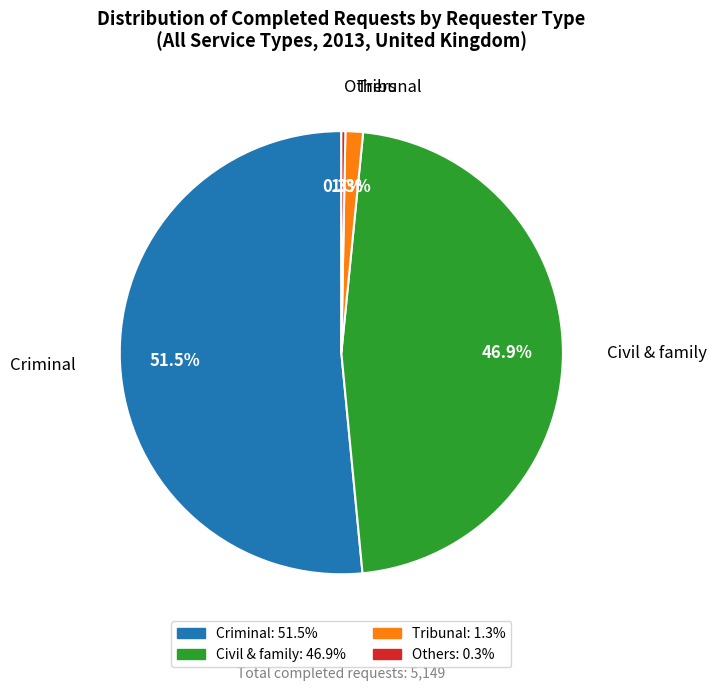

How many segments does this pie chart have?

4